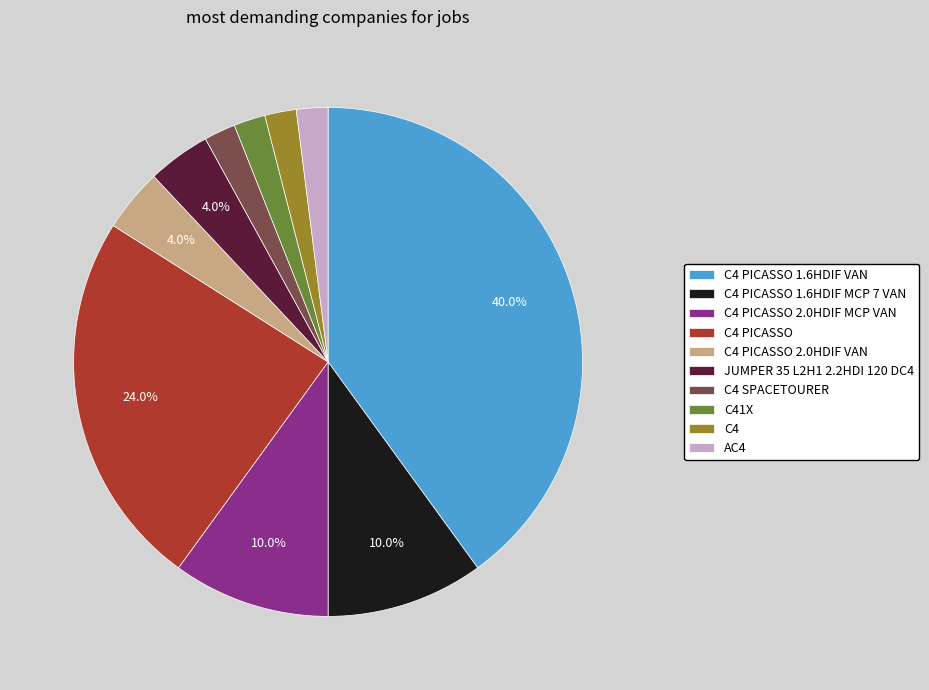

To the nearest percent, what is the average slice percentage?

10%